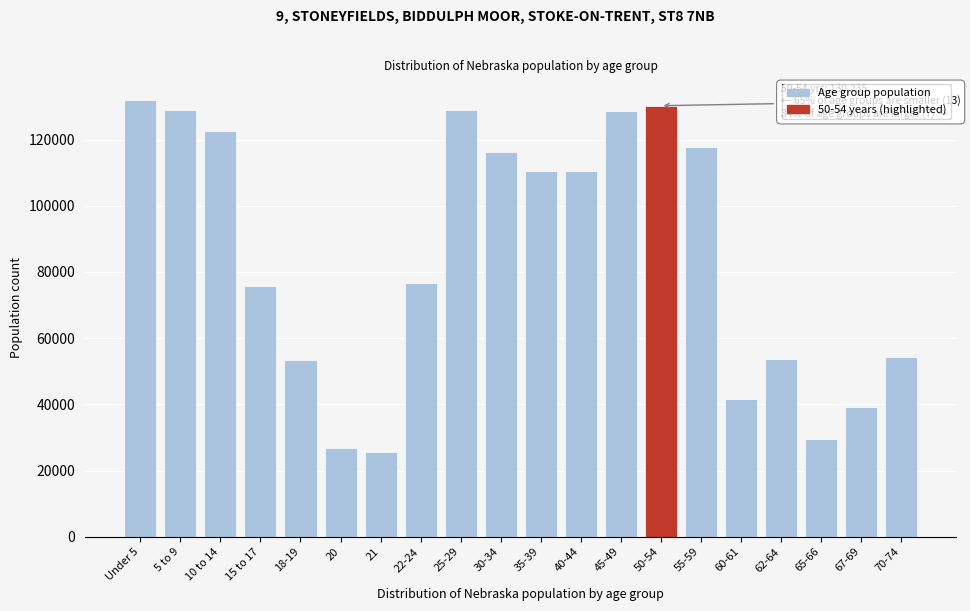

The value at 20 is 17612. True or false?

False